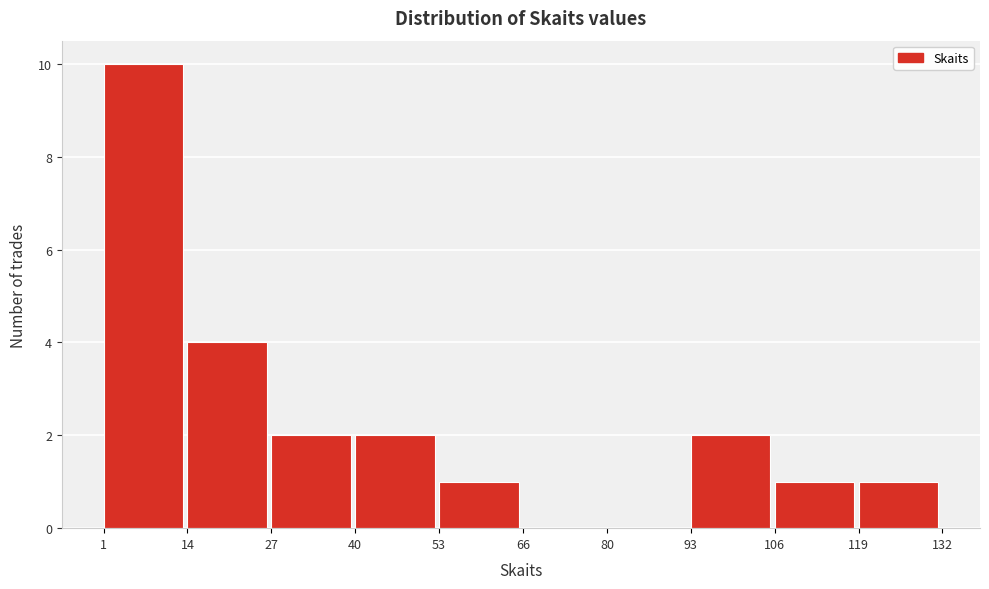

Reading left to right, transcribe this chart: for each bar, give the range it covers on the x-axis and its height. The values are not printed on the chart, so give them approximately, as read against the axis.

1 to 14: 10
14 to 27: 4
27 to 40: 2
40 to 53: 2
53 to 66: 1
66 to 80: 0
80 to 93: 0
93 to 106: 2
106 to 119: 1
119 to 132: 1